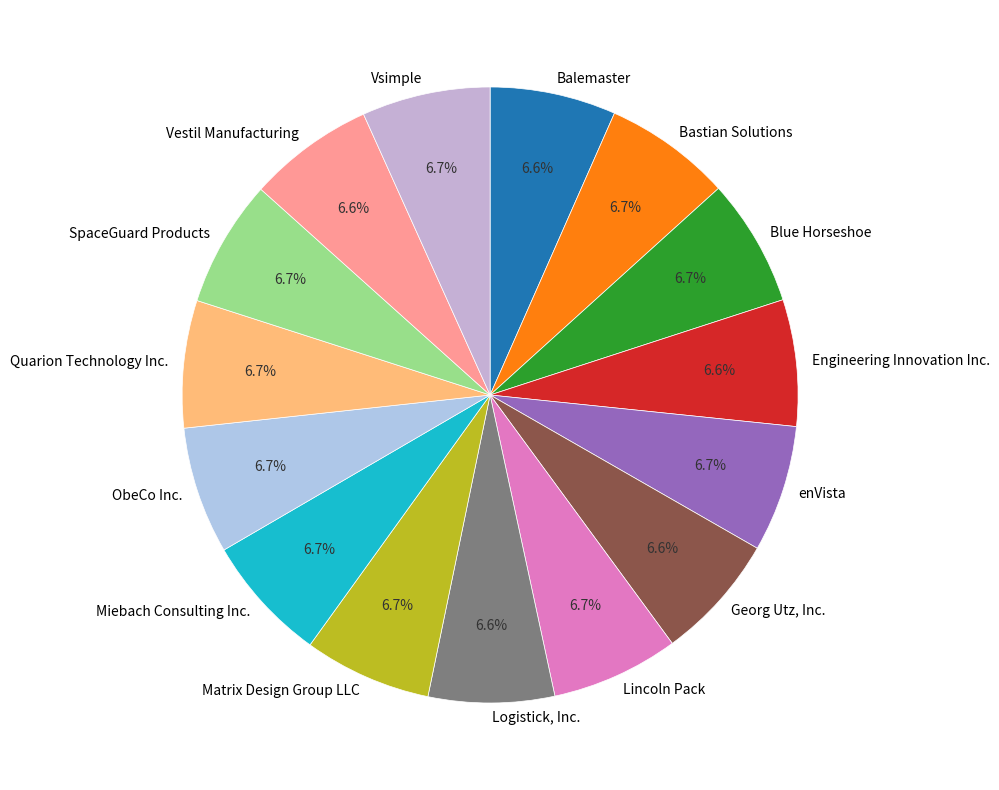

Is Bastian Solutions the majority of the pie?

No